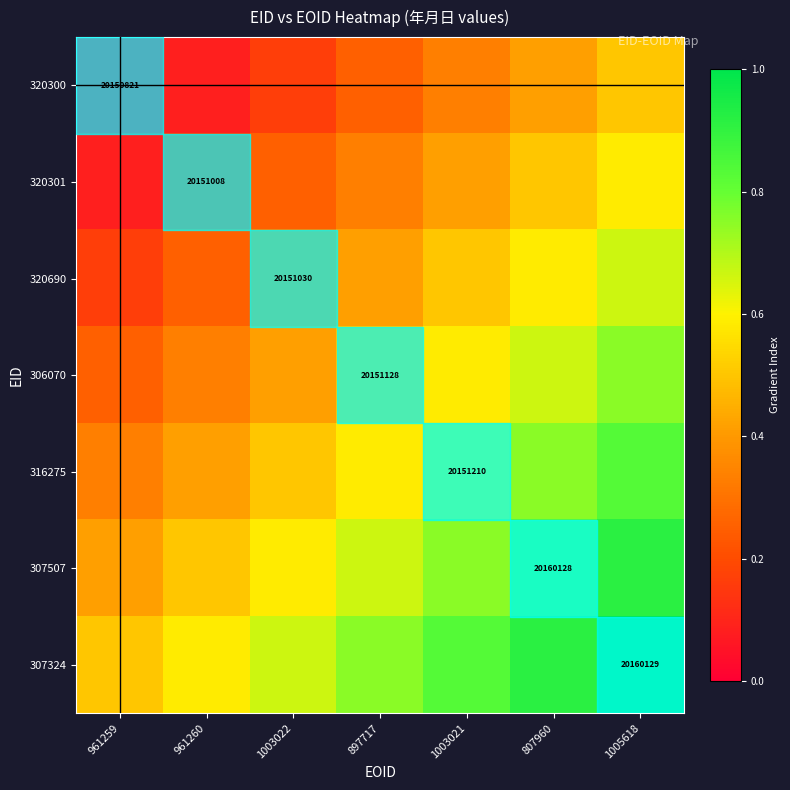

Which series has the largest range (max minus min)?

320300